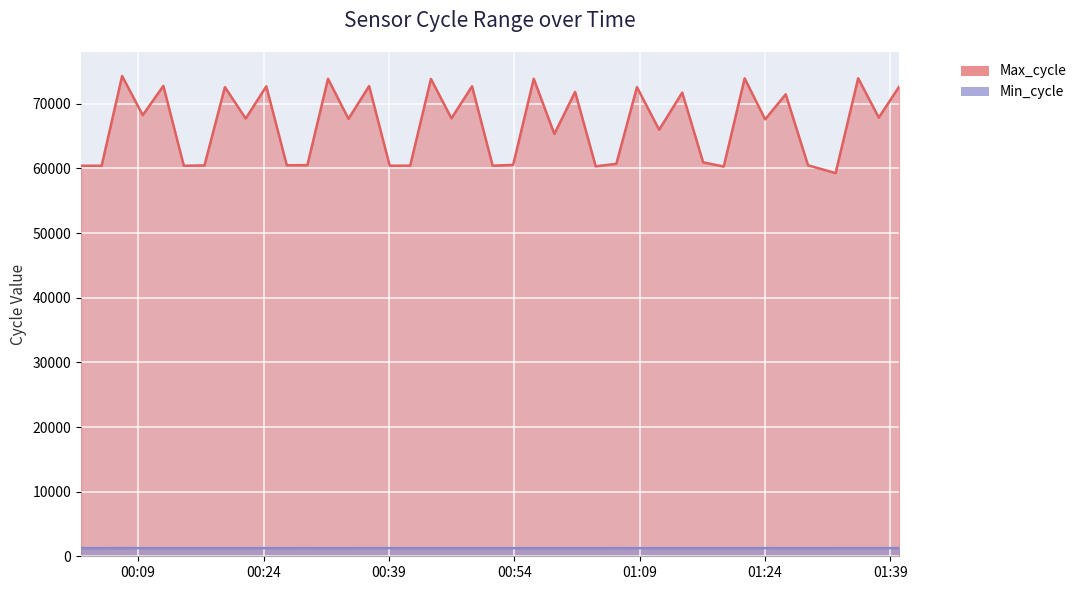

What are all the series names shown in the legend?

Max_cycle, Min_cycle